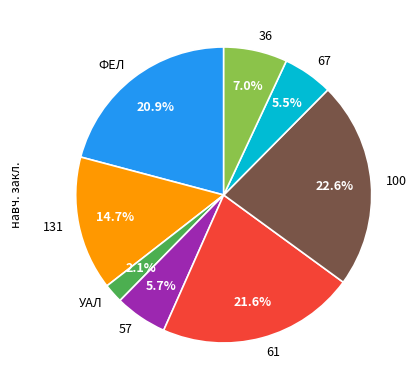

What percentage is the 36 slice, to the nearest percent?

7%